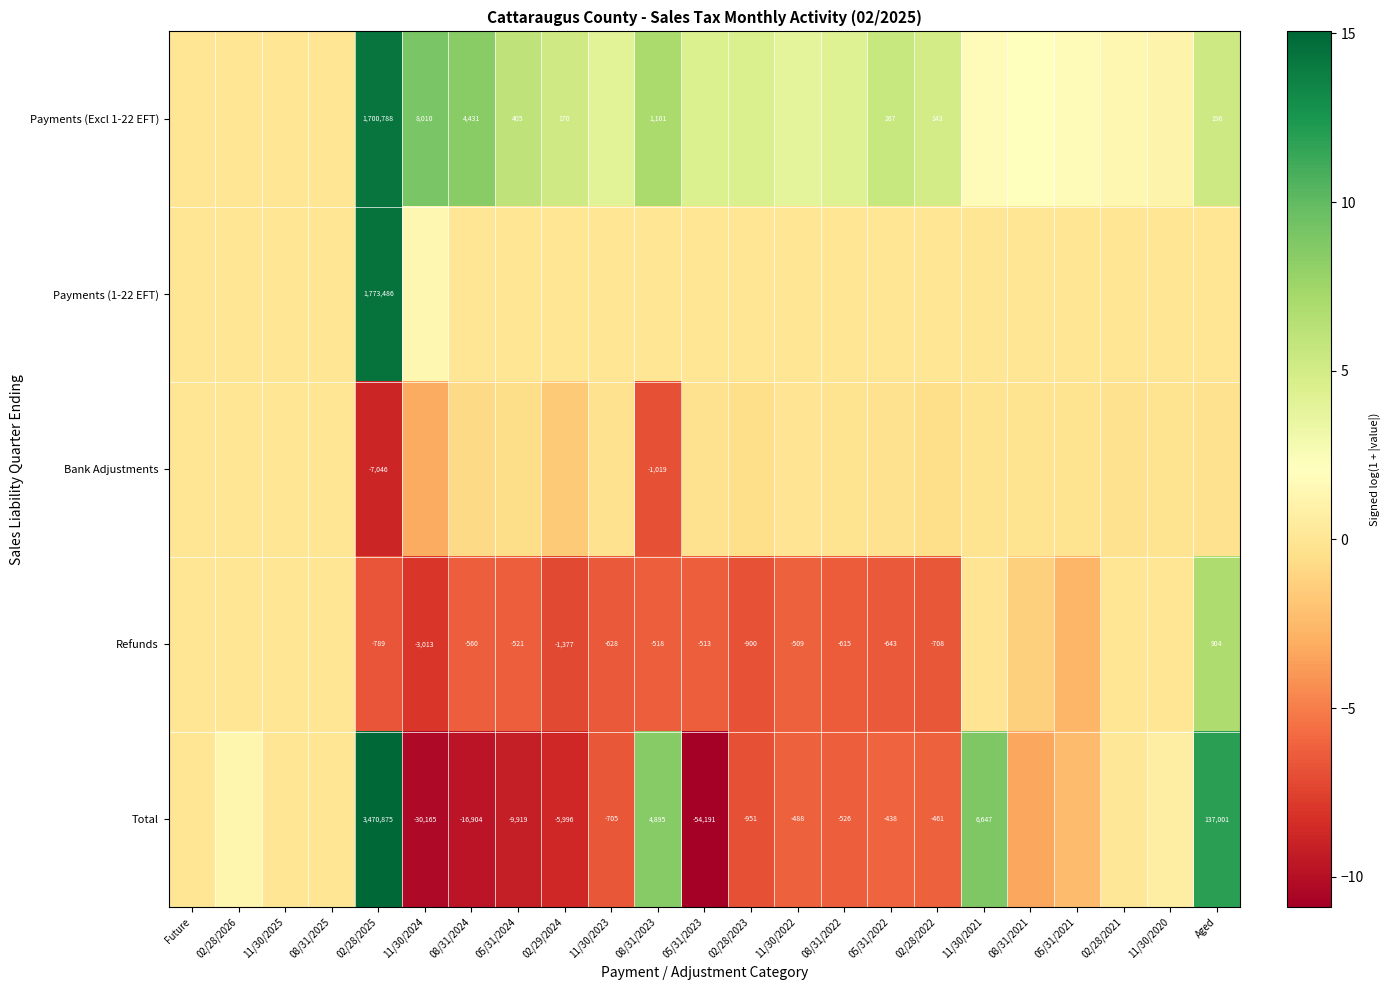

How many series are shown in this chart?

5